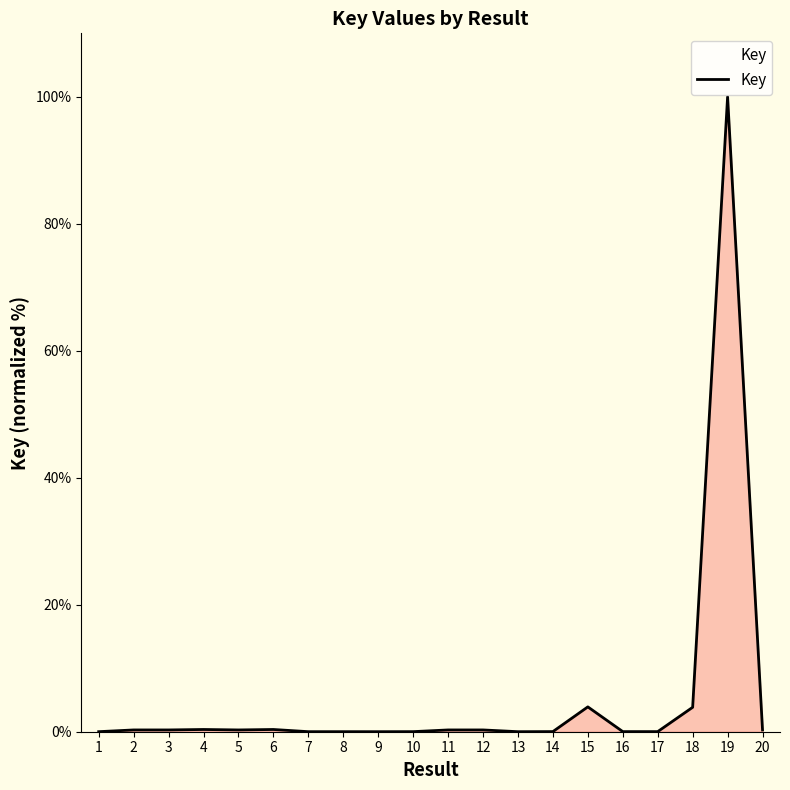

At which category does the chart reach its peak across all series?

19